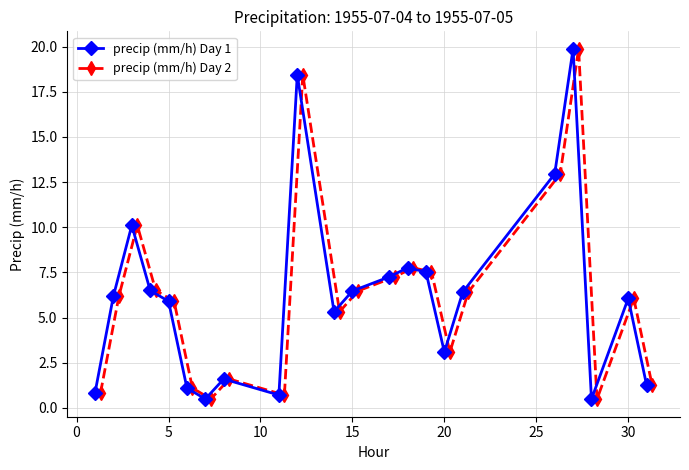

What is the value of the precip (mm/h) Day 2 point at the 6th from the left?

1.1